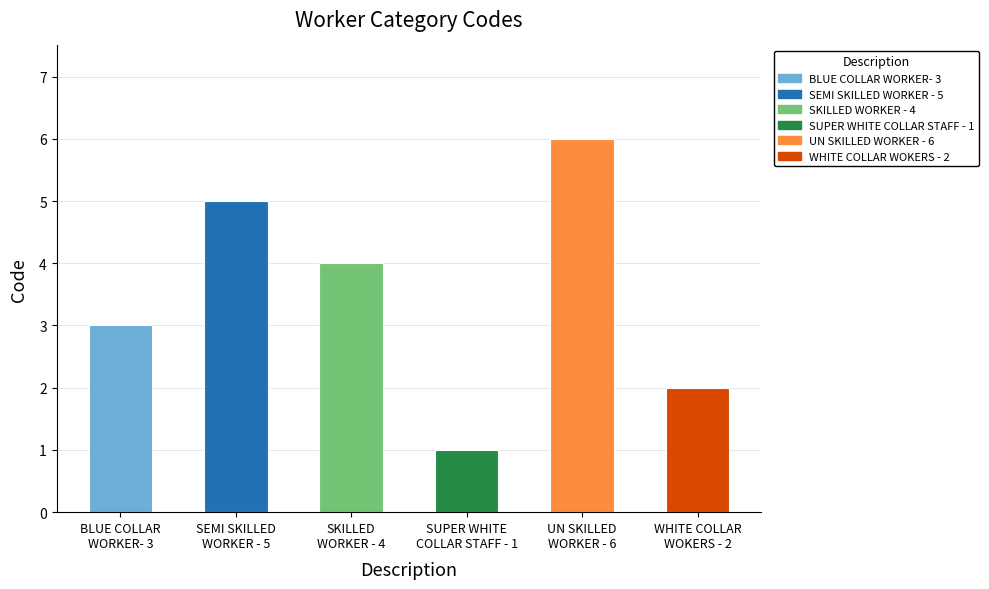

What is the difference between the values at WHITE COLLAR
WOKERS - 2 and BLUE COLLAR
WORKER- 3?

1